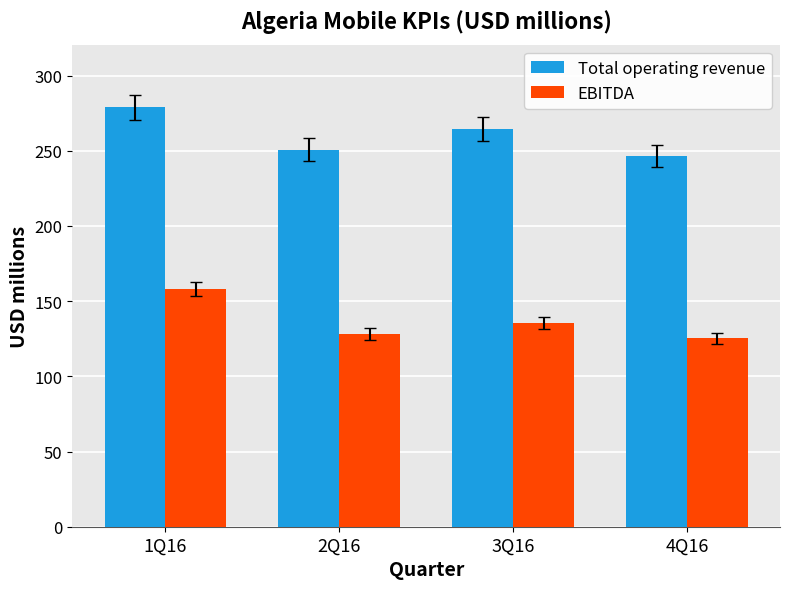

How many bars are there in each group?

2